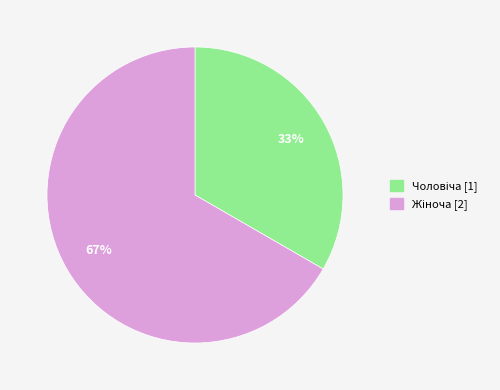

To the nearest percent, what is the average slice percentage?

50%